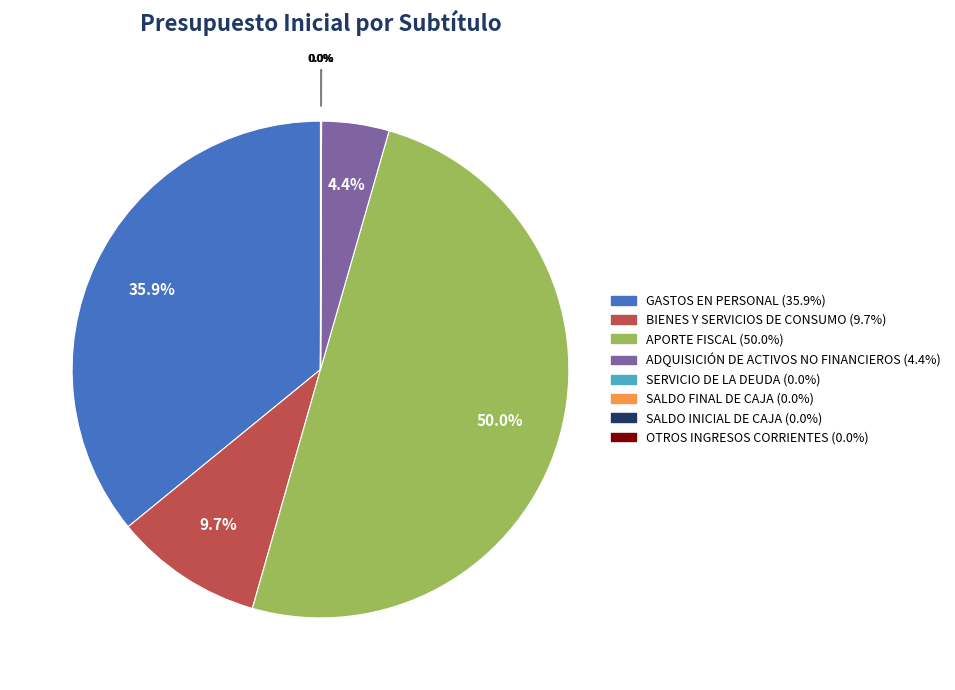

Which category has the biggest portion of the pie?

APORTE FISCAL